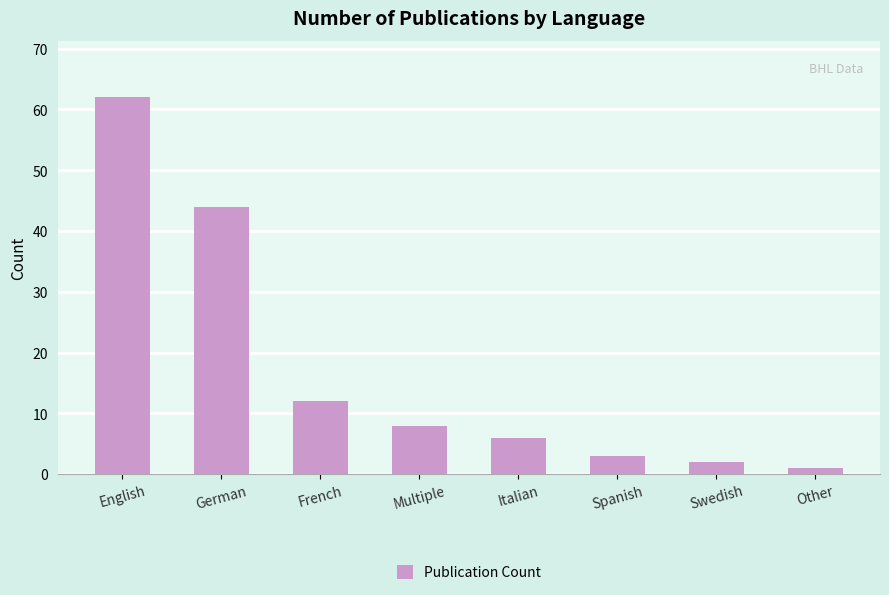

Are the bars grouped side by side (vs. stacked)?

No